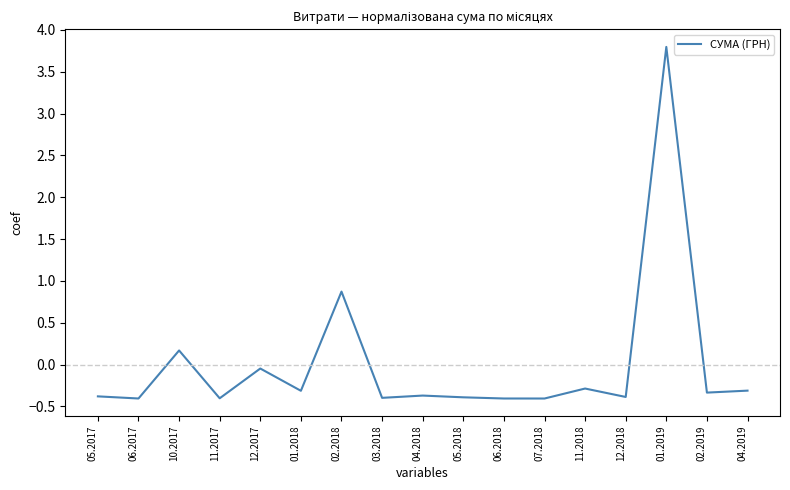

How many positive values are there?

3